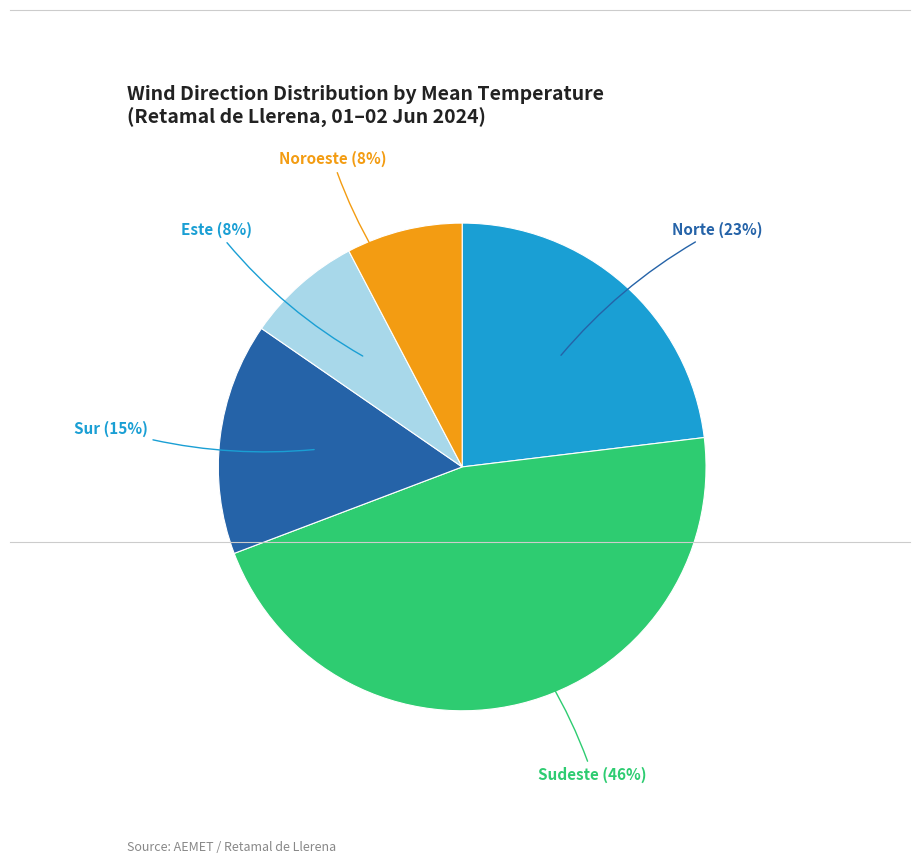

Between Norte and Sudeste, which is larger?

Sudeste